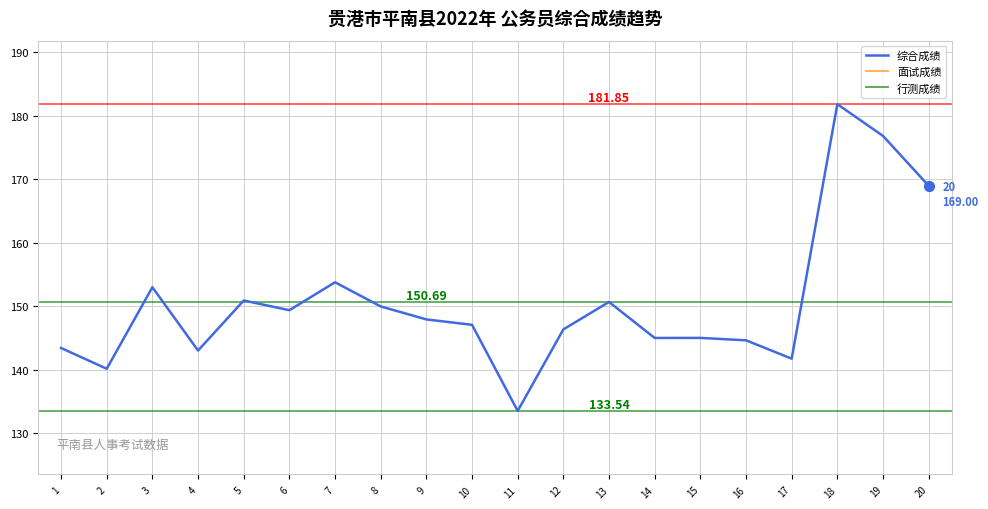

At how many categories does at least one series exceed 110?

20